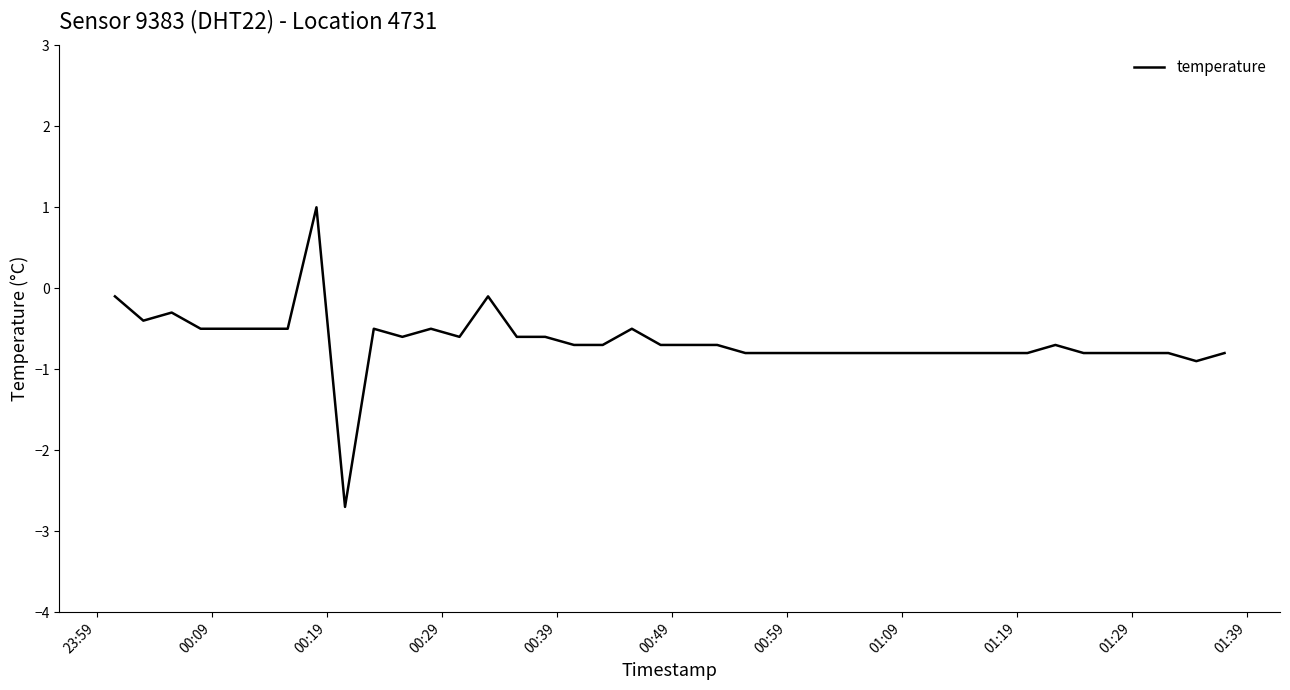

What is the greatest value displayed?

1.0